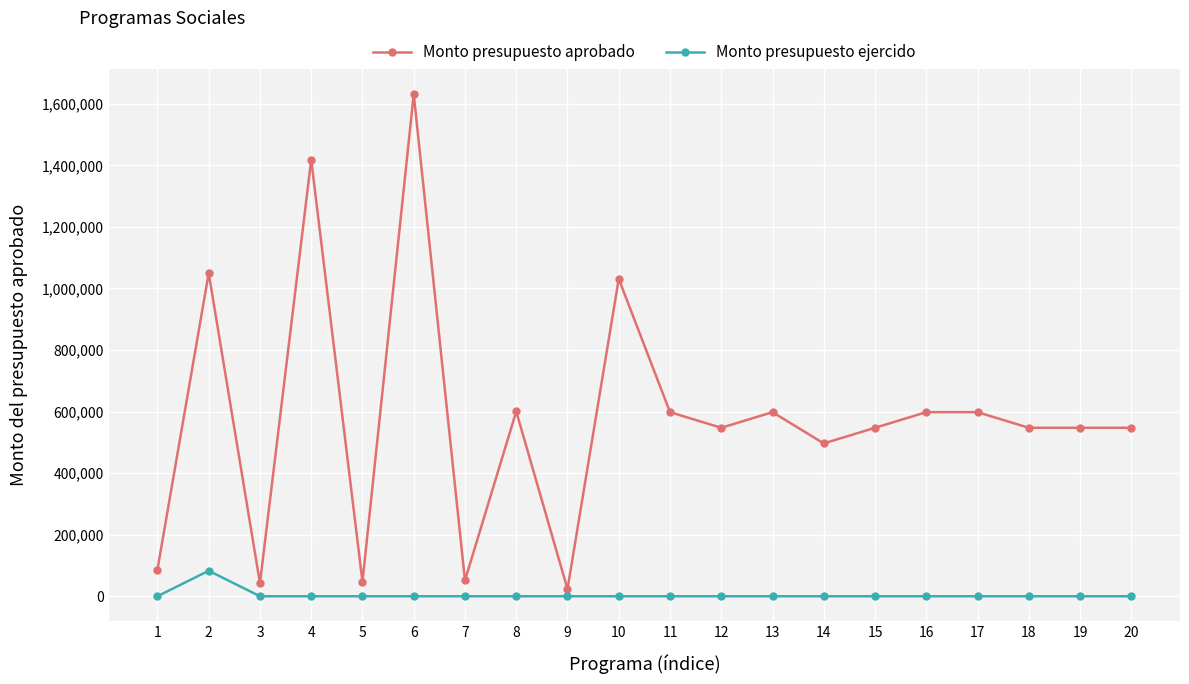

Which series has the widest spread of values?

Monto presupuesto aprobado